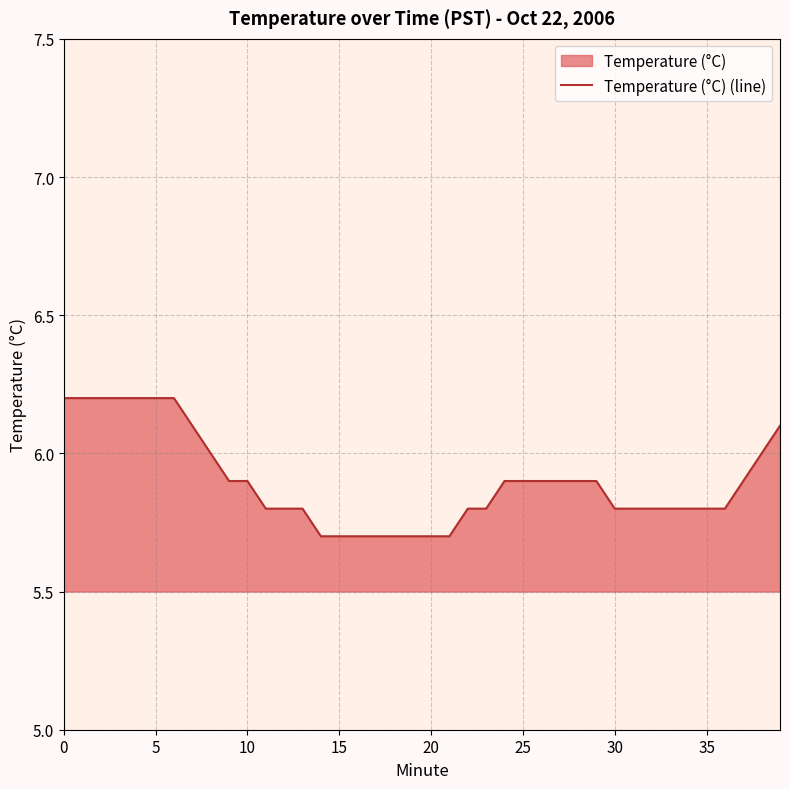

Reading left to right, list all the values displayed in this chart.

6.2	6.2	6.2	6.2	6.2	6.2	6.2	6.1	6.0	5.9	5.9	5.8	5.8	5.8	5.7	5.7	5.7	5.7	5.7	5.7	5.7	5.7	5.8	5.8	5.9	5.9	5.9	5.9	5.9	5.9	5.8	5.8	5.8	5.8	5.8	5.8	5.8	5.9	6.0	6.1